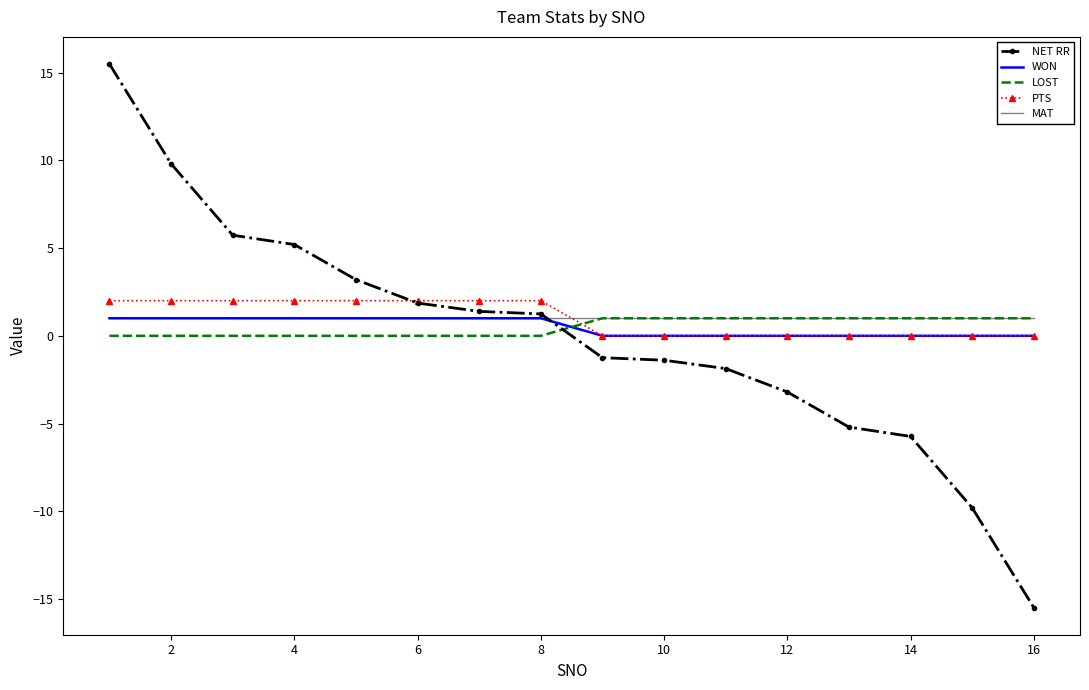

How many times do NET RR and LOST cross each other?

1